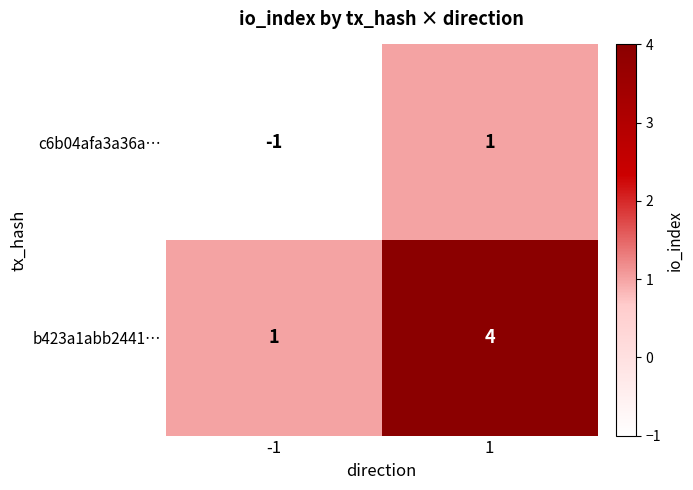

Reading left to right, transcribe all the data shown in this chart.

c6b04afa3a36a…: -1	1
b423a1abb2441…: 1	4